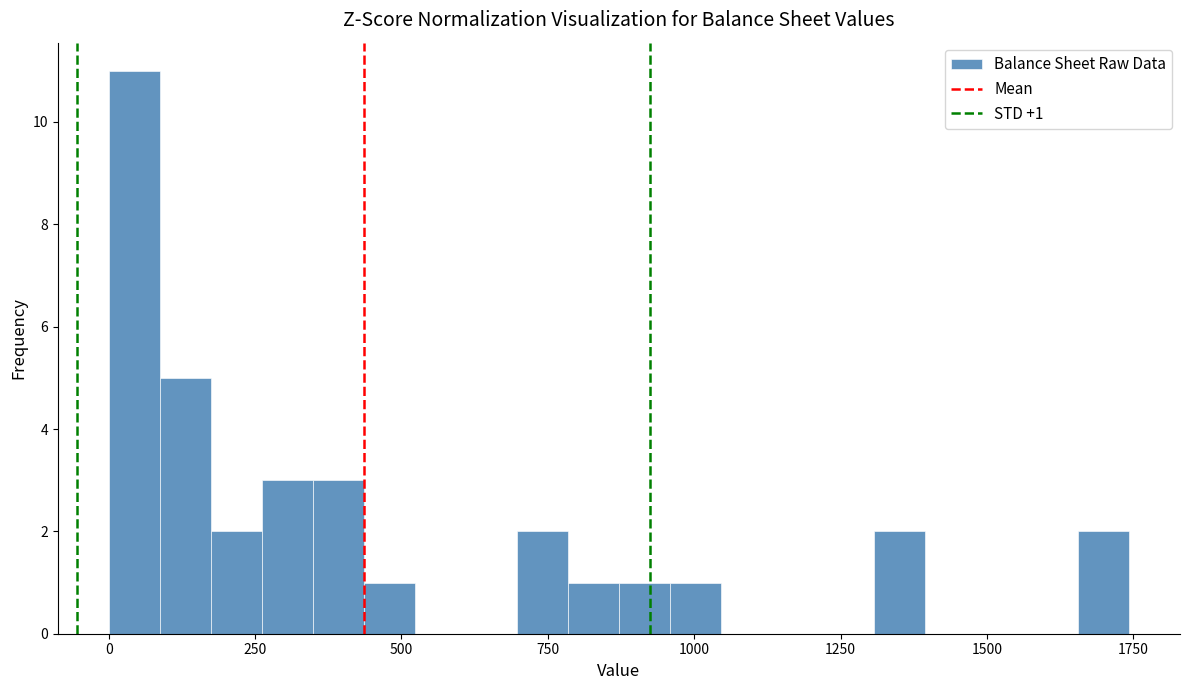

Read against the x-axis, roughly where is the centre of the tallest bar?

50